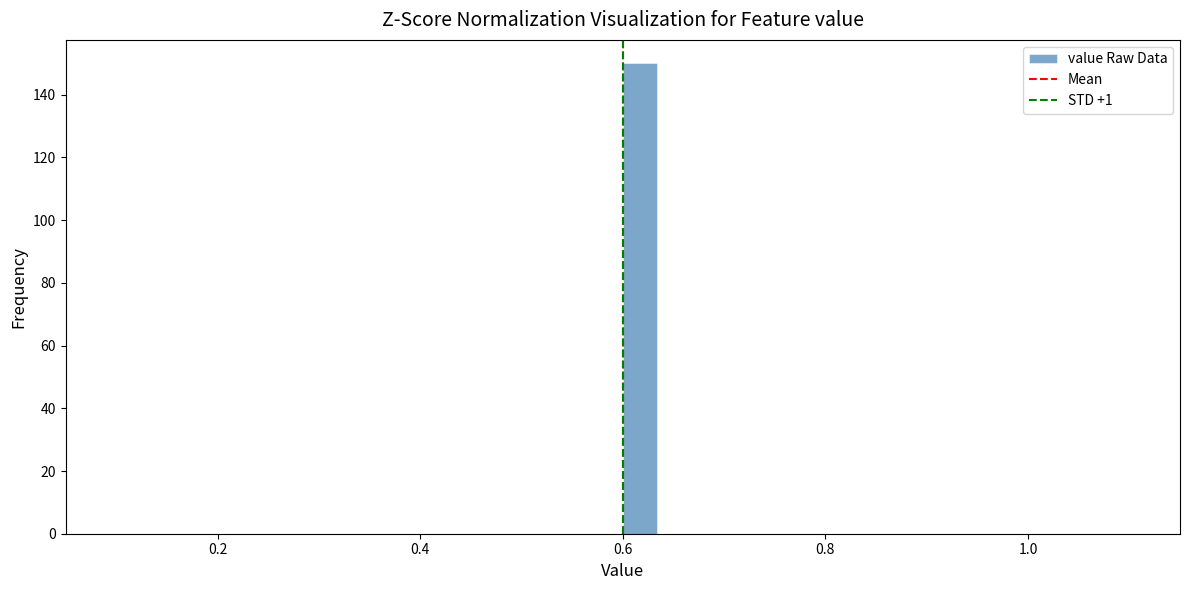

Read against the x-axis, roughly where is the centre of the tallest bar?

0.62